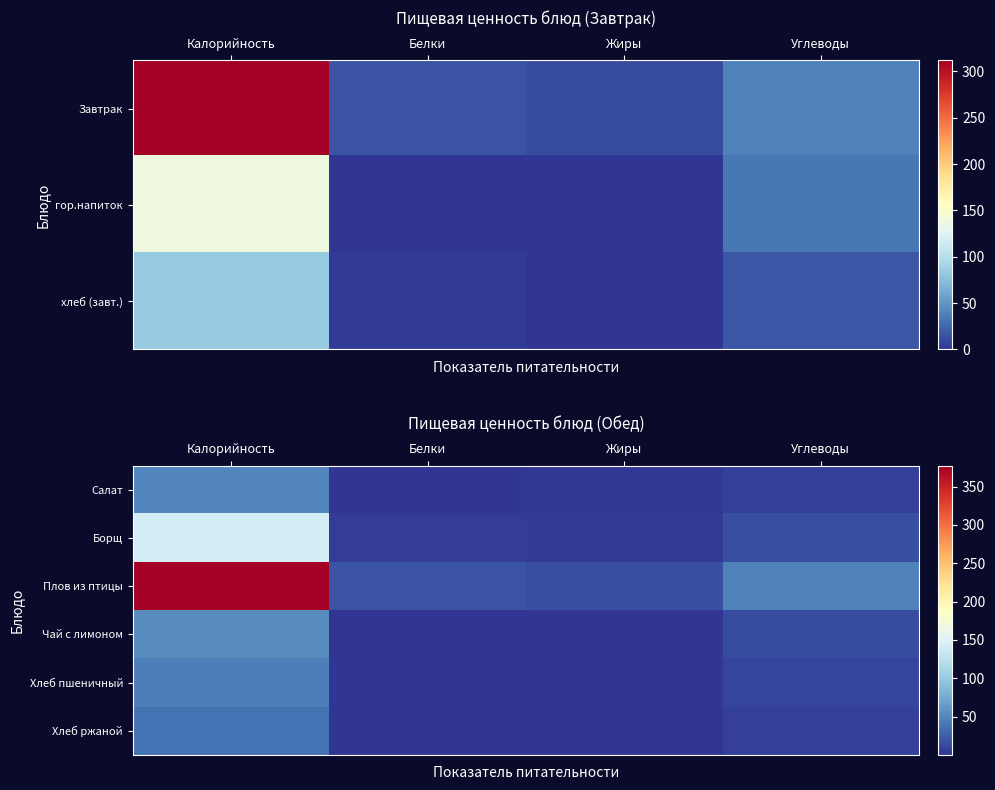

At which category is the sum across all series the highest?

Калорийность